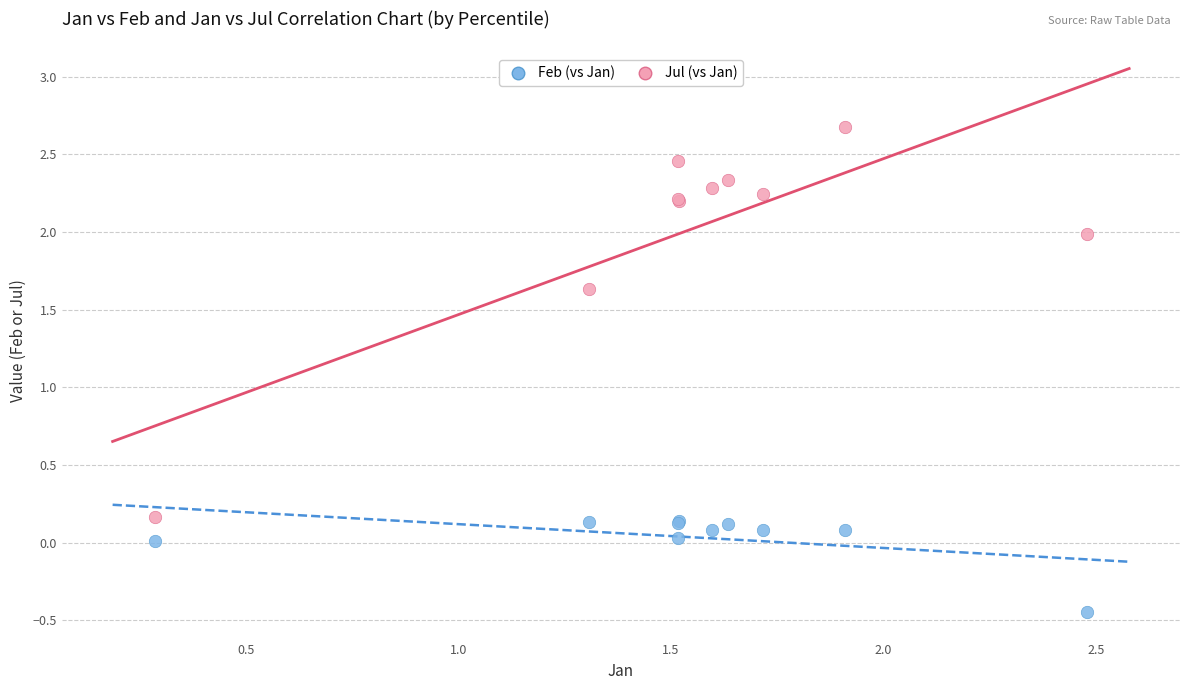

Which series reaches the minimum Y coordinate?

Feb (vs Jan)